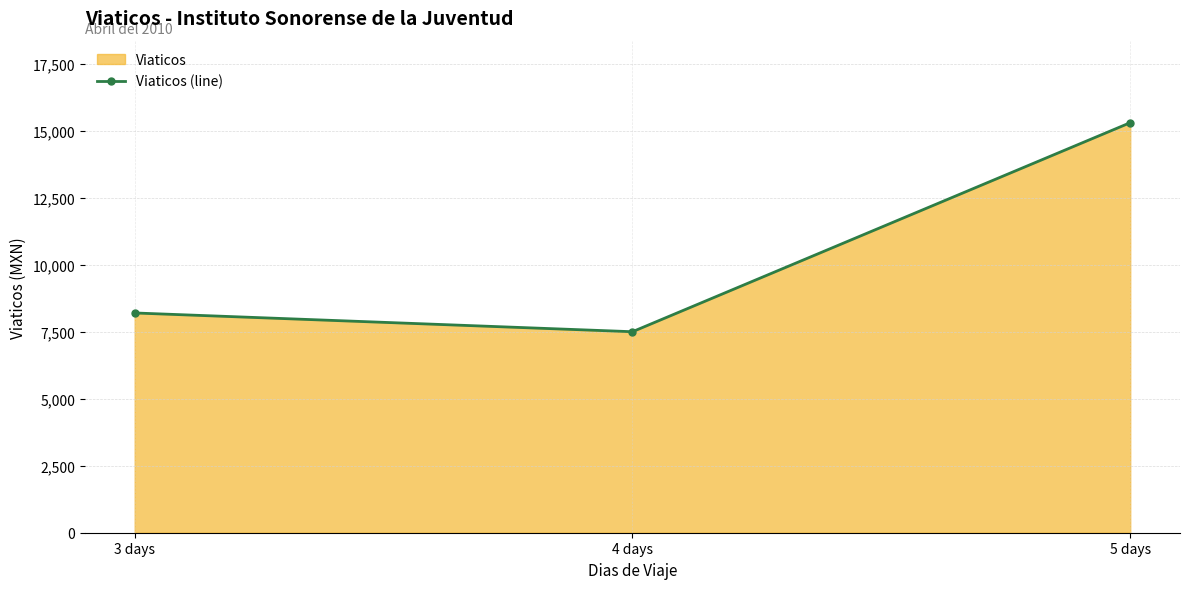

What value does the data have at 4 days, to the nearest 10?

7500